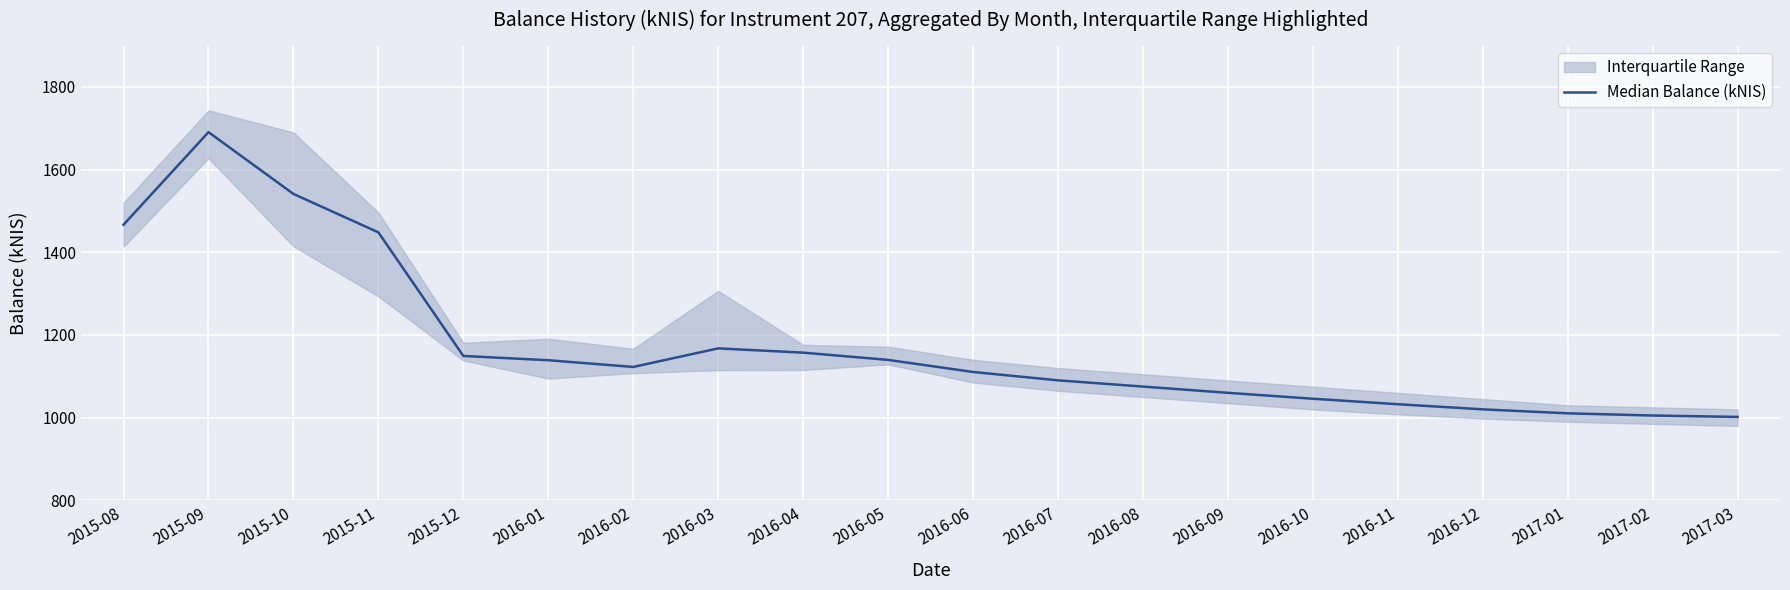

Is it true that the value at 2015-12 is 1149.3?

True